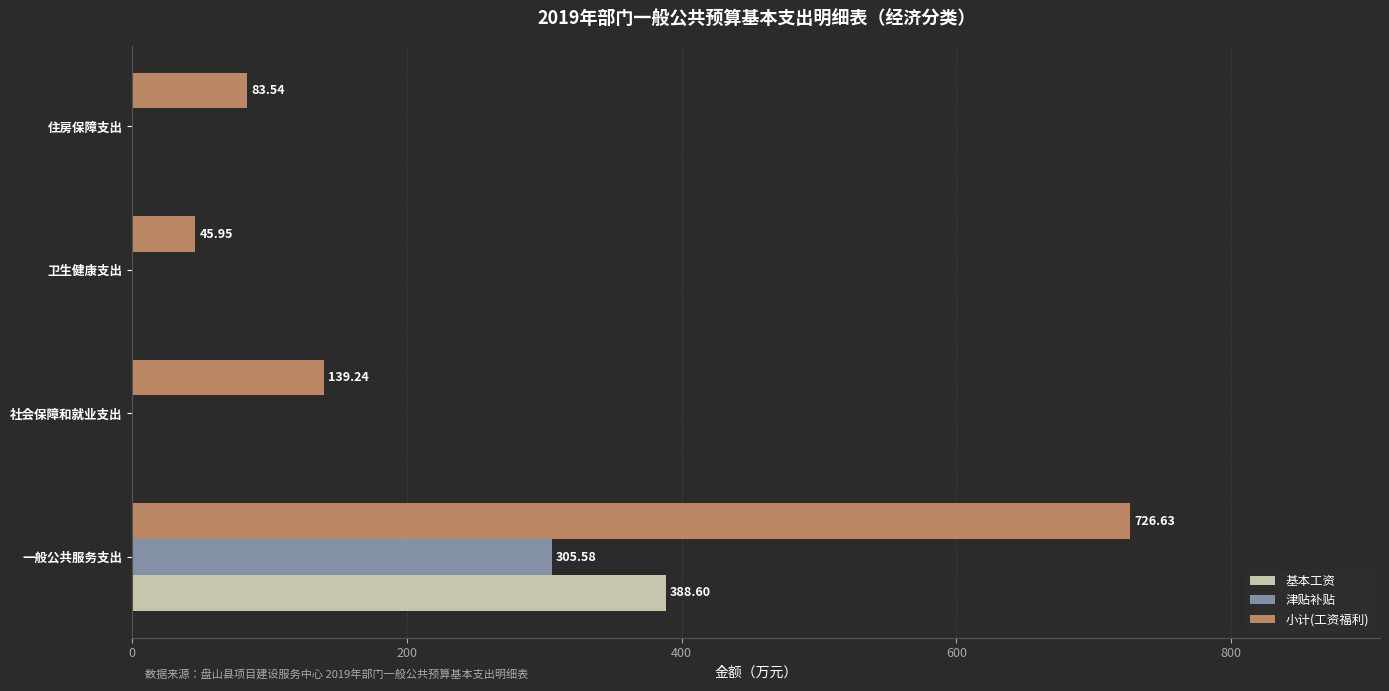

Which series has the largest total across all categories?

小计(工资福利)